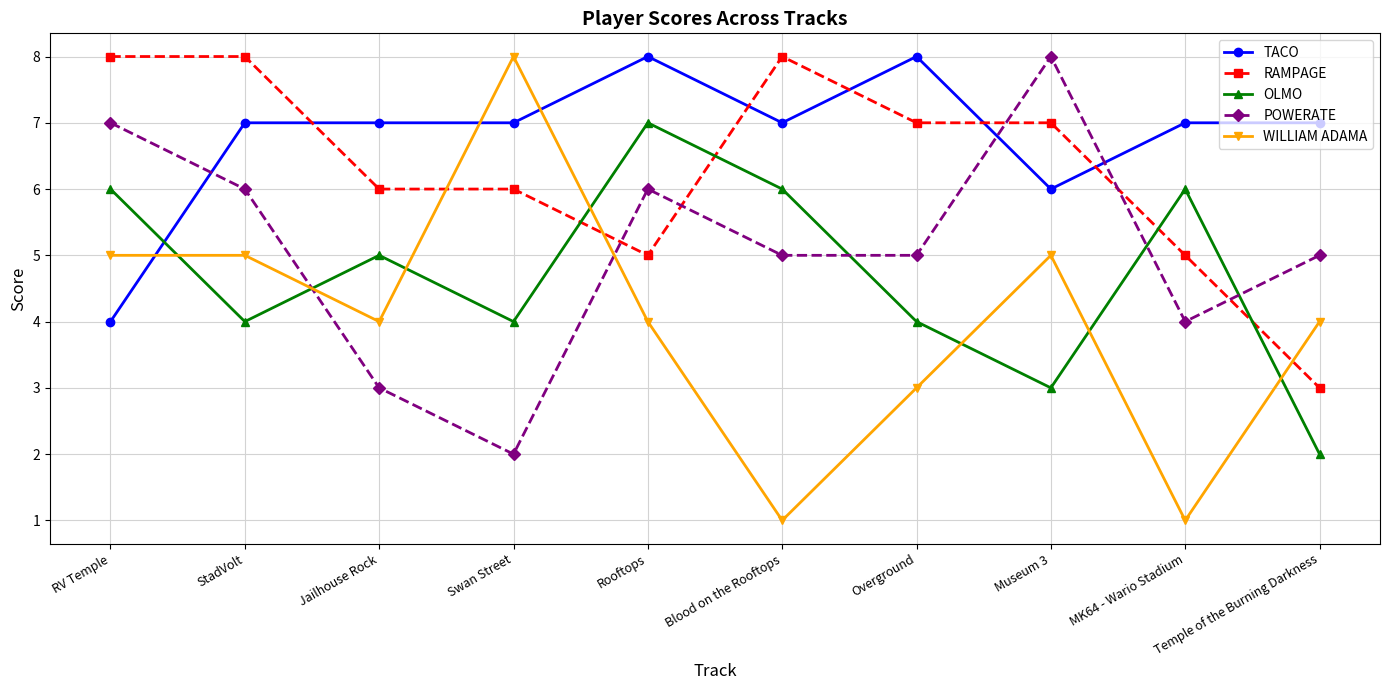

What is the difference between the highest and lowest values at Rooftops?

4